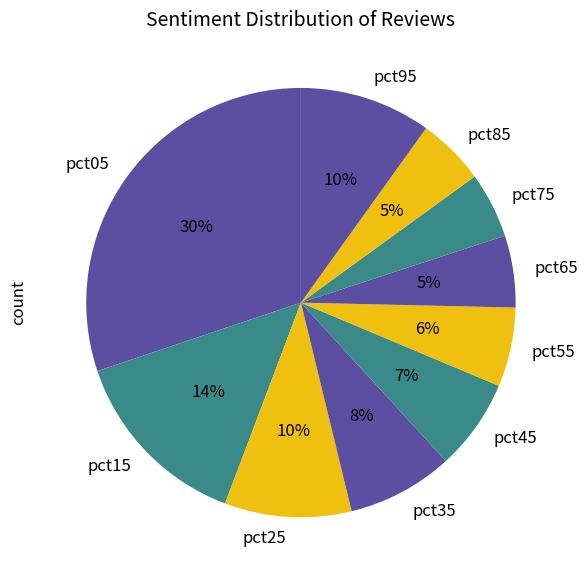

Does pct85 account for over 50% of the chart?

No